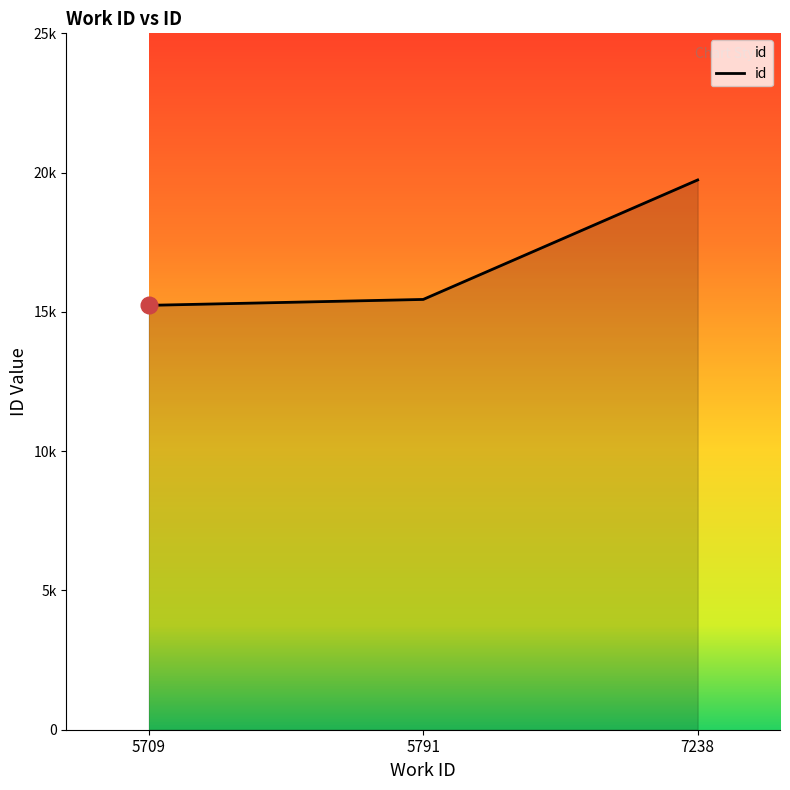

What is the difference between the values at 5709 and 5791?

212